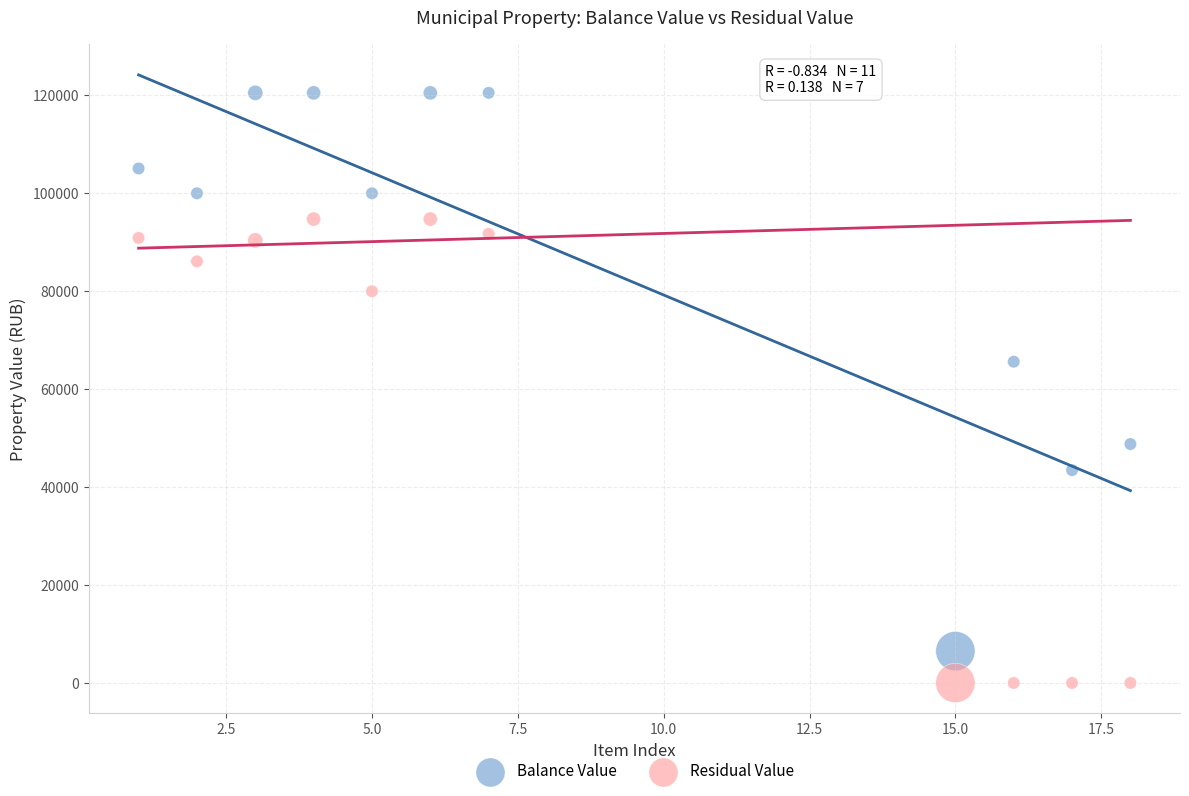

What is the X range (max minus min) for the scatter plot?

17.0